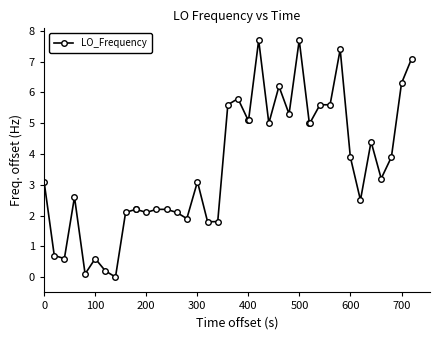

What is the maximum value shown in the chart?

7.7